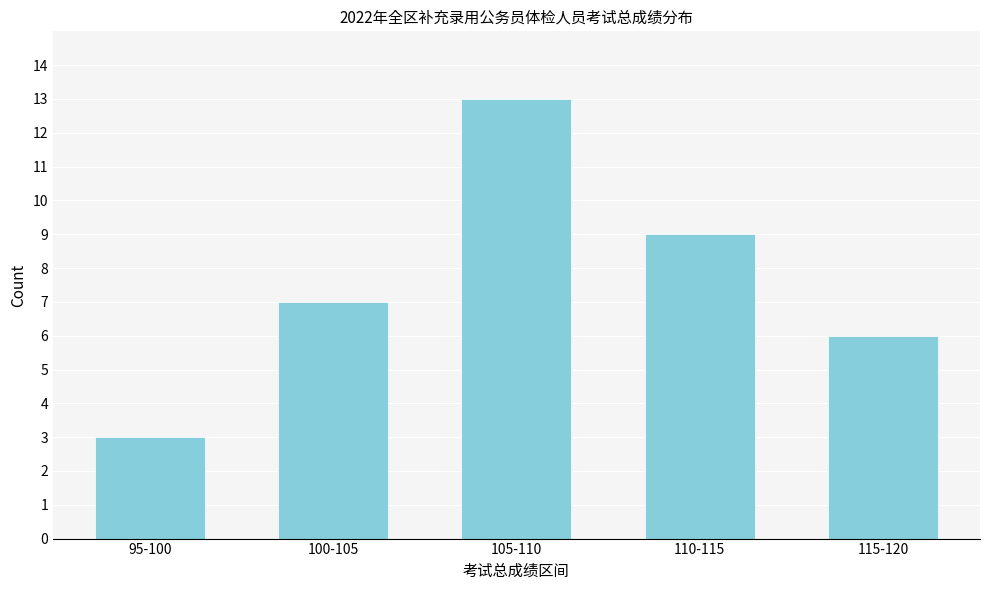

Reading left to right, list all the values displayed in this chart.

3	7	13	9	6